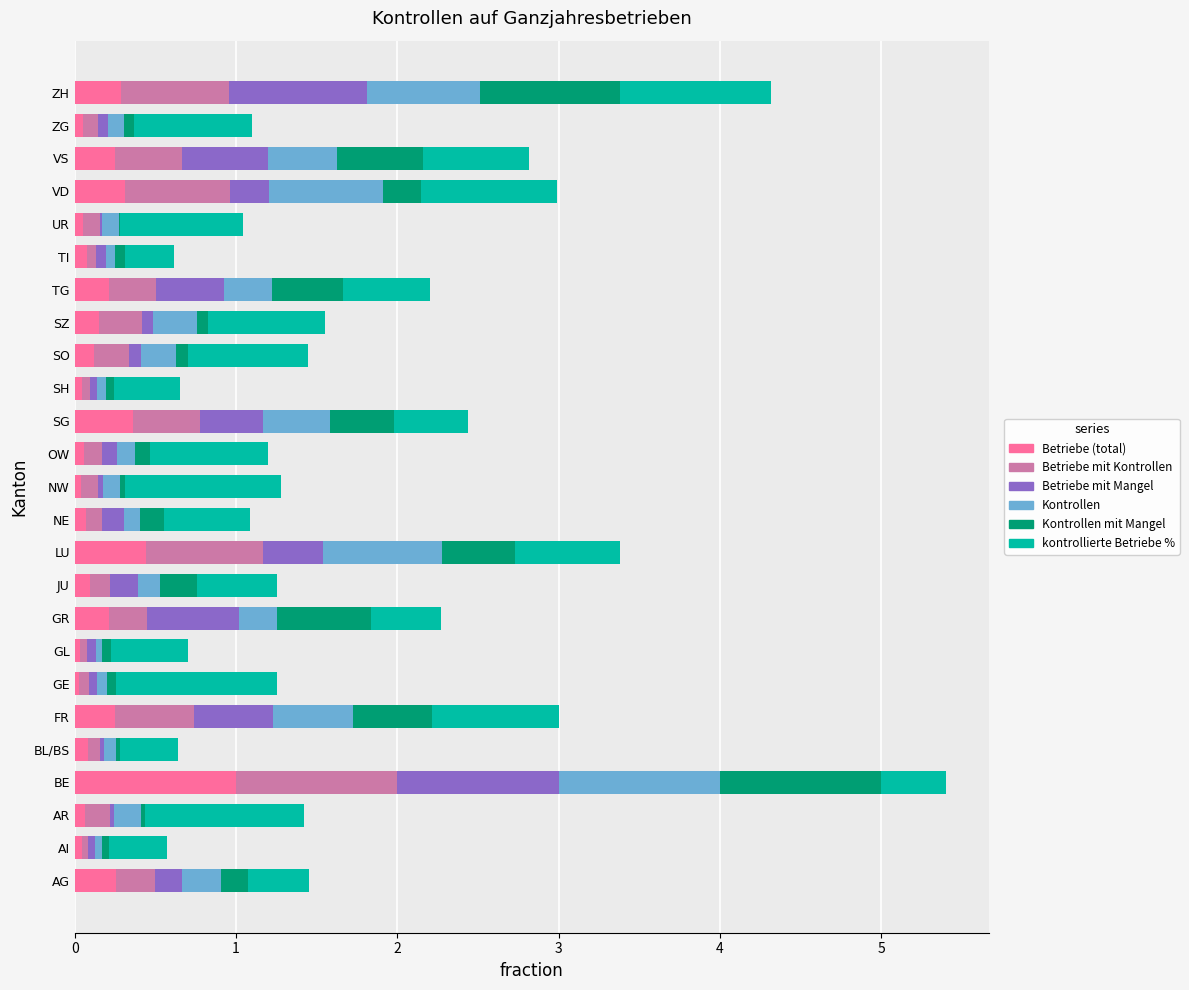

Which category has the highest value in the Betriebe (total) series?

BE